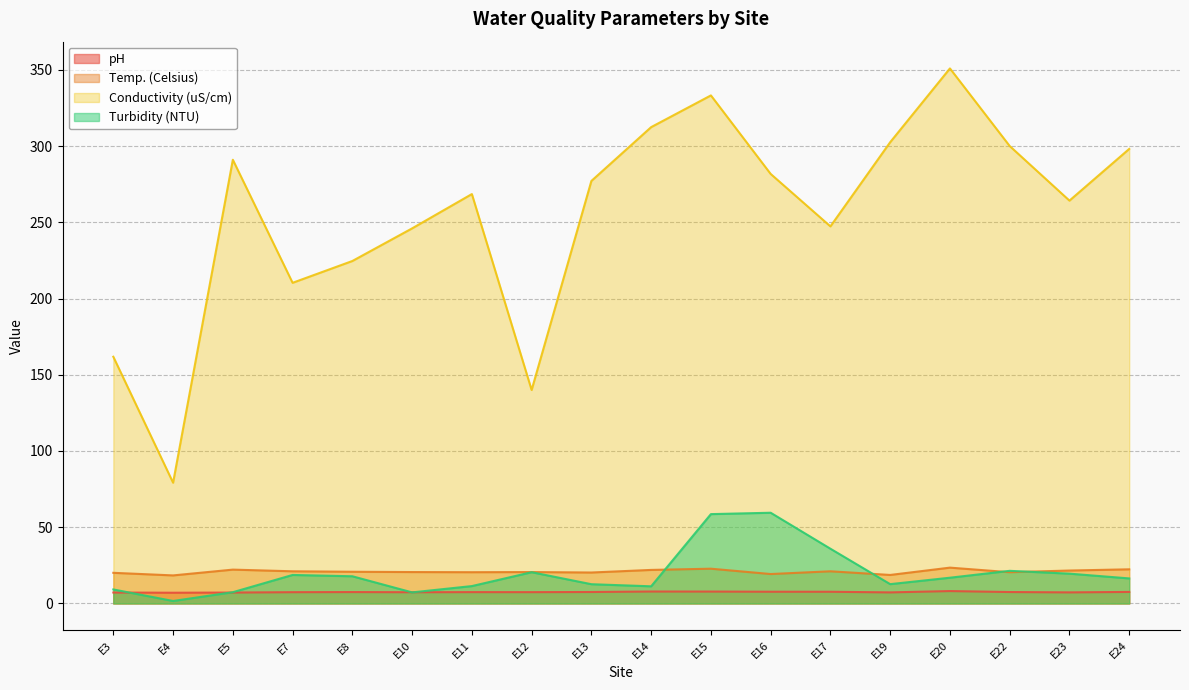

Reading left to right, list all the values displayed in this chart.

pH: 7.2	7.0	7.2	7.4	7.5	7.4	7.4	7.4	7.5	7.8	7.8	7.7	7.7	7.3	8.1	7.5	7.3	7.6
Temp. (Celsius): 20.1	18.4	22.2	21.1	20.8	20.6	20.5	20.6	20.3	22.0	22.8	19.3	21.1	18.7	23.5	20.5	21.6	22.4
Conductivity (uS/cm): 161.8	79.2	291.0	210.3	224.6	246.0	268.5	140.0	277.1	312.4	333.2	281.7	247.3	302.5	350.9	300.0	264.2	298.1
Turbidity (NTU): 9.2	1.6	7.4	18.7	17.8	7.3	11.4	20.5	12.6	11.2	58.6	59.5	35.9	12.7	16.9	21.4	19.6	16.4